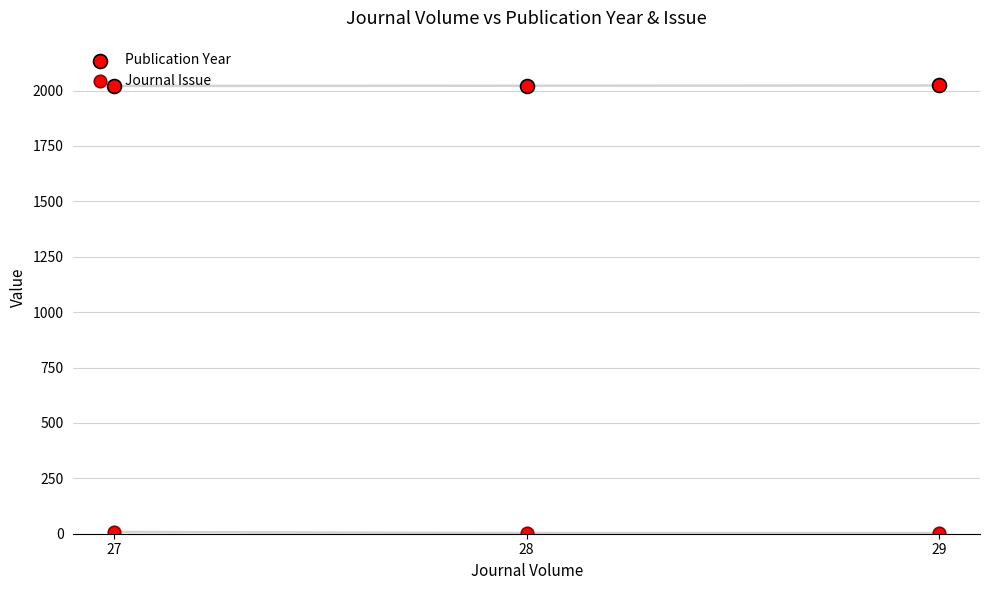

Which series contains the highest Y value?

Publication Year